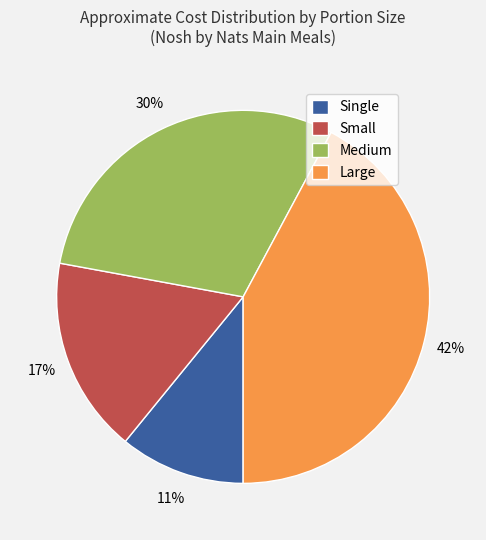

Is Single the majority of the pie?

No